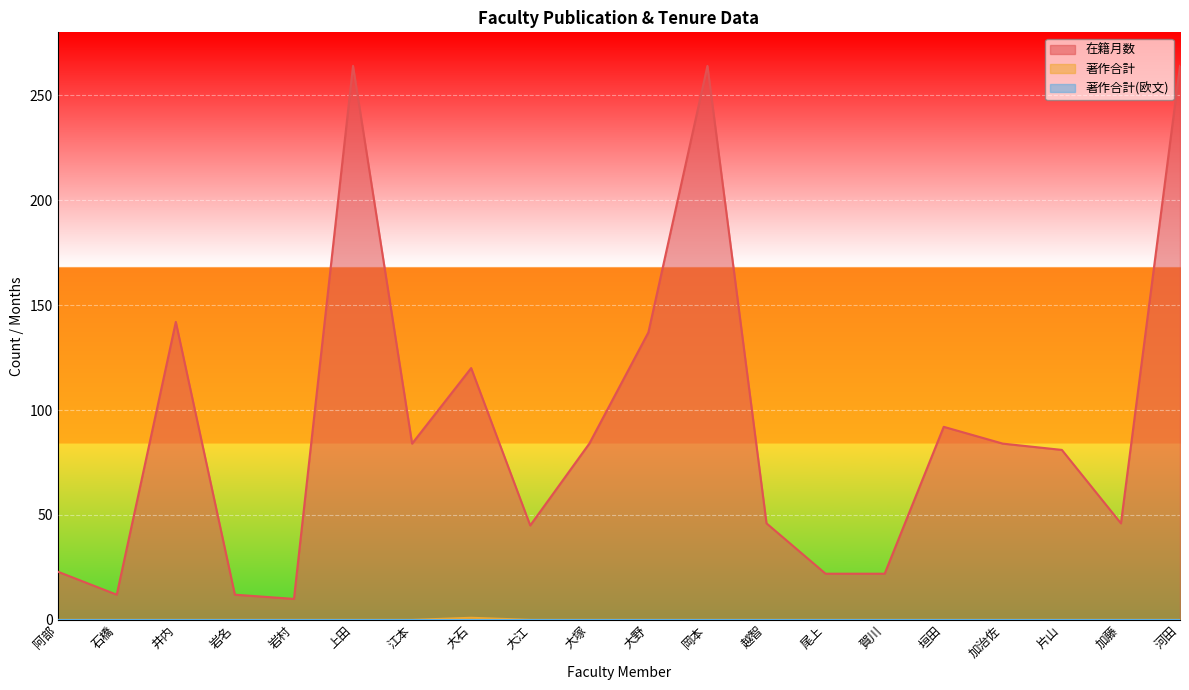

Reading left to right, what are all the values shown in this chart?

在籍月数: 阿部=23	石橋=12	井内=142	岩名=12	岩村=10	上田=264	江本=84	大石=120	大江=45	大塚=84	大野=137	岡本=264	越智=46	尾上=22	賀川=22	垣田=92	加治佐=84	片山=81	加藤=46	河田=264
著作合計: 阿部=0	石橋=0	井内=0	岩名=0	岩村=0	上田=0	江本=0	大石=1	大江=0	大塚=0	大野=0	岡本=0	越智=0	尾上=0	賀川=0	垣田=0	加治佐=0	片山=0	加藤=0	河田=0